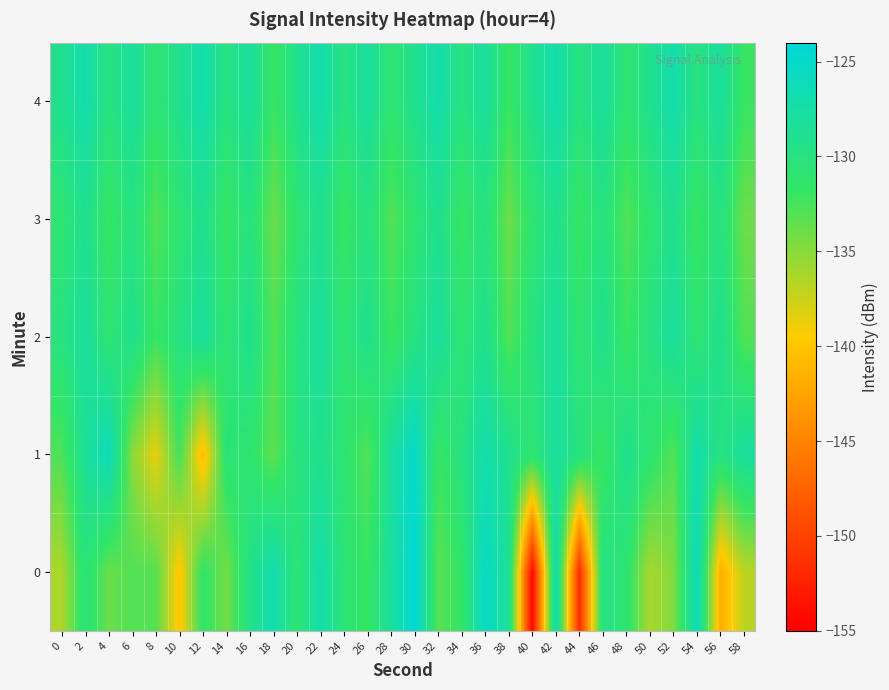

At which category does the chart reach its minimum across all series?

40